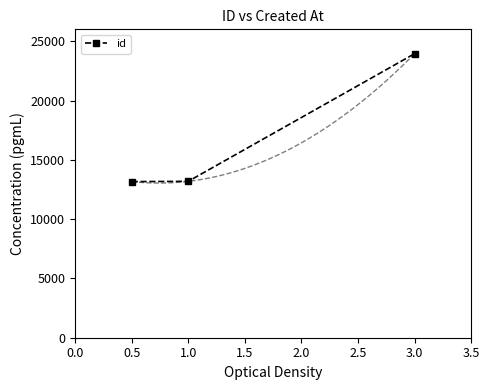

What is the value of the id point at the 1st from the left?

13161